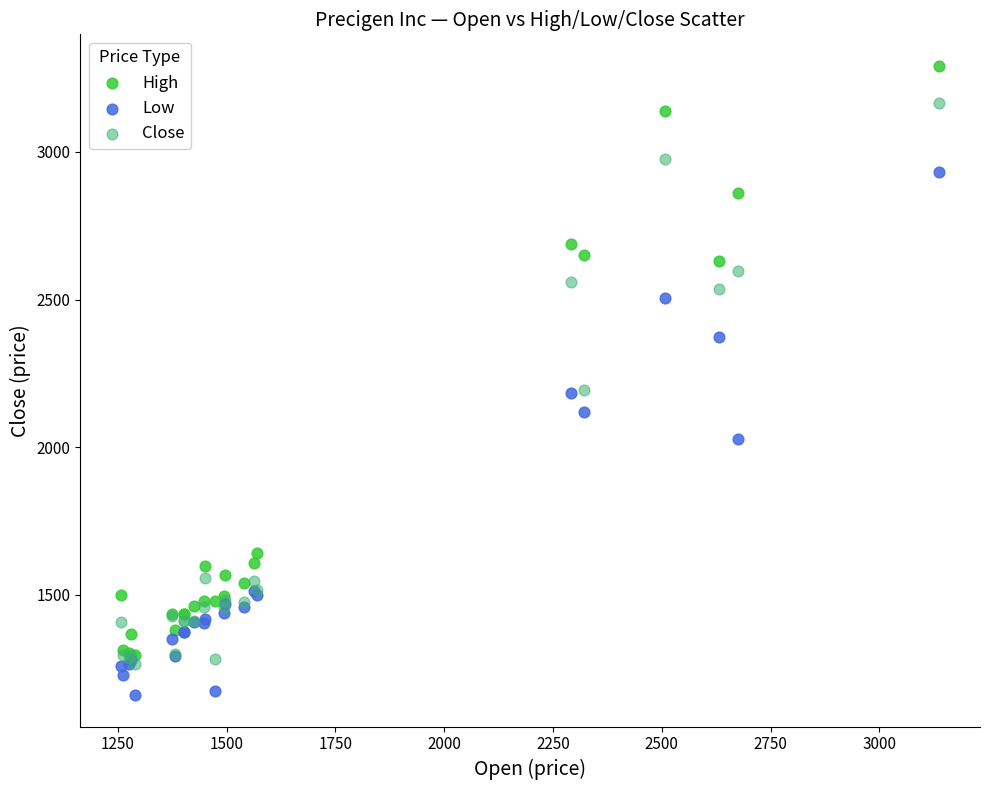

Which series contains the highest Y value?

High